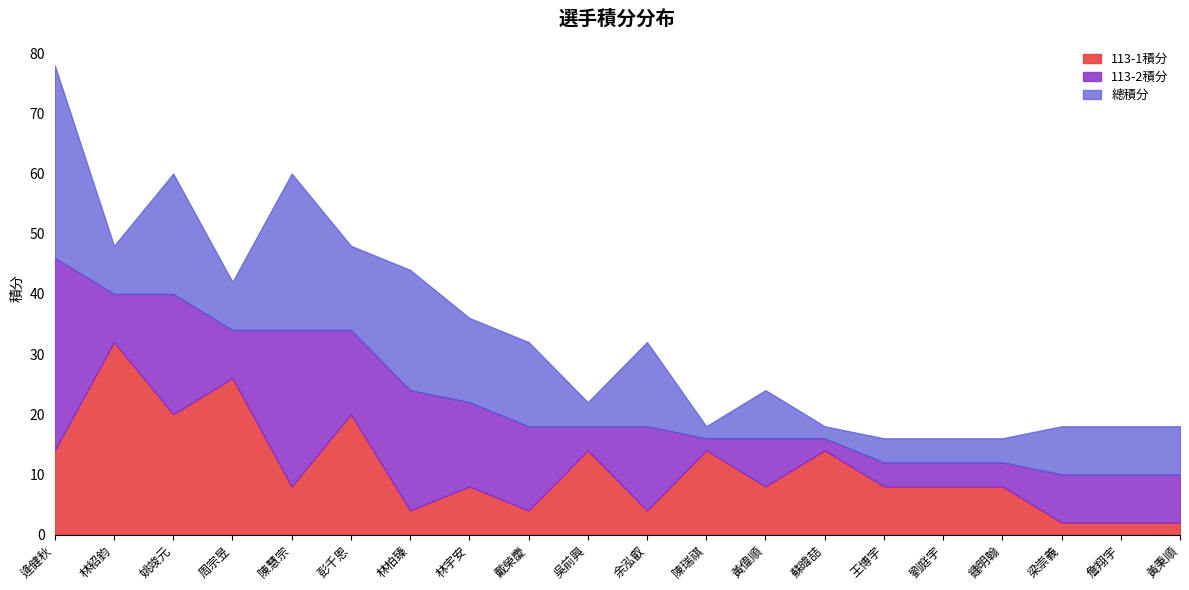

How many categories are shown in the chart?

20